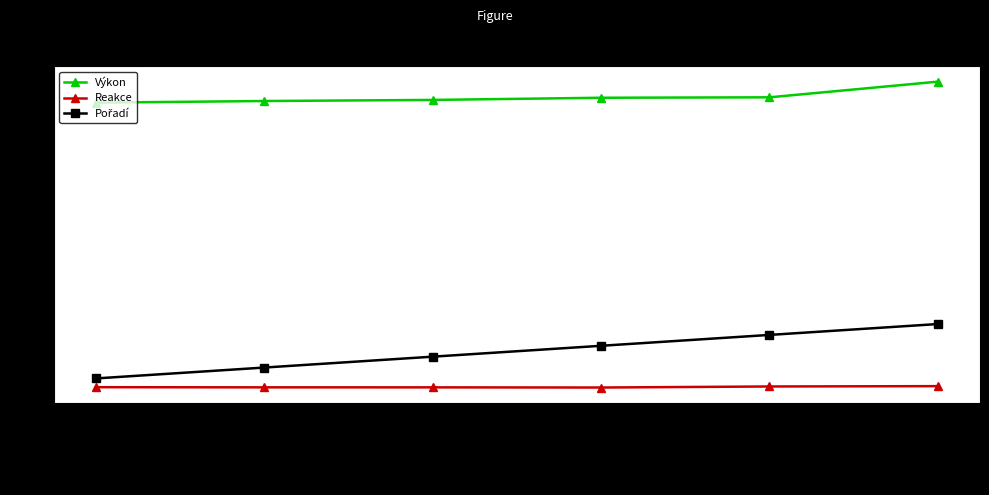

True or false: Reakce and Výkon cross at least once.

False